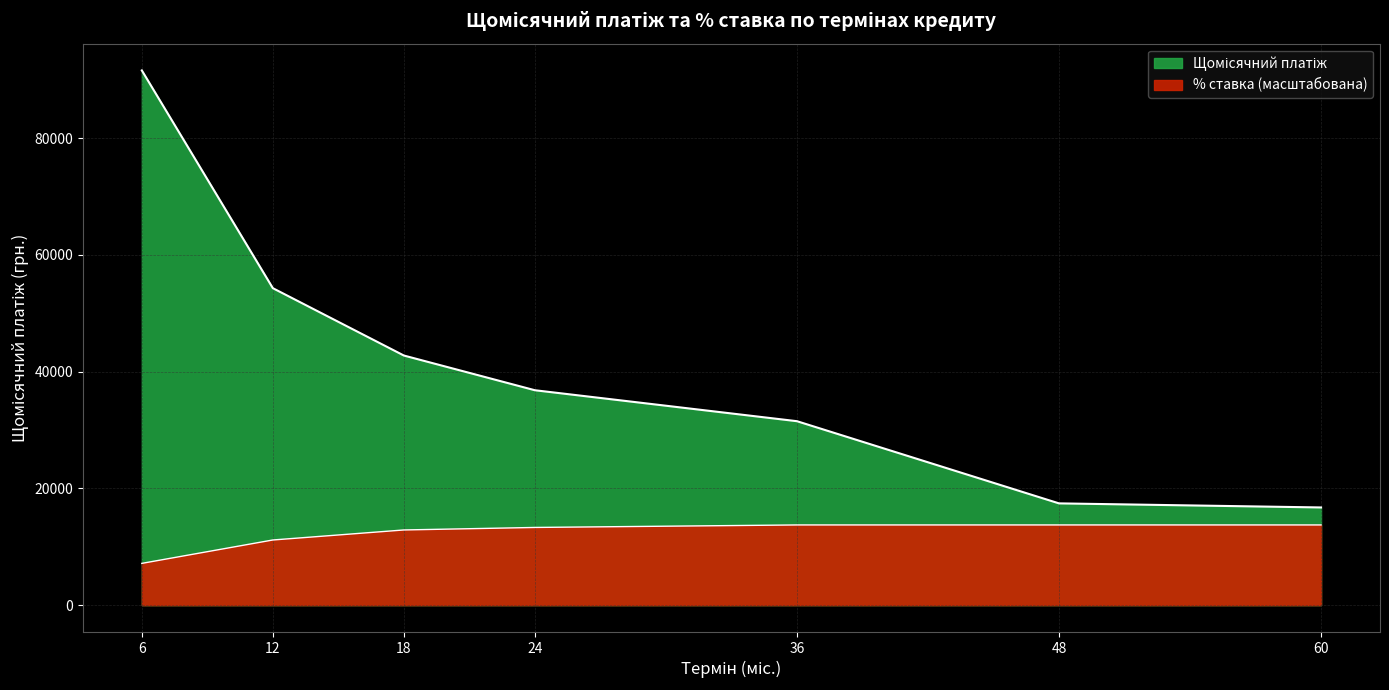

How many distinct data groups are displayed?

2